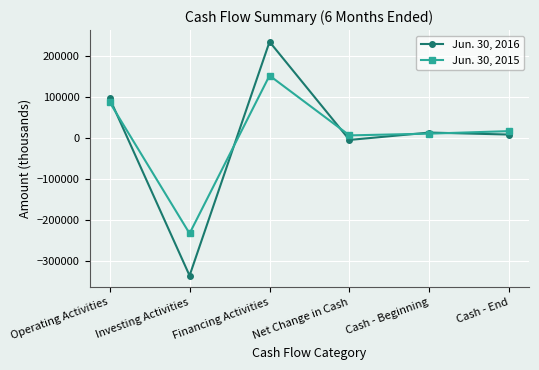

Reading left to right, extract all data points from this chart.

Jun. 30, 2016: 96400	-335644	234322	-4922	13070	8148
Jun. 30, 2015: 87166	-232926	151924	6164	10413	16577